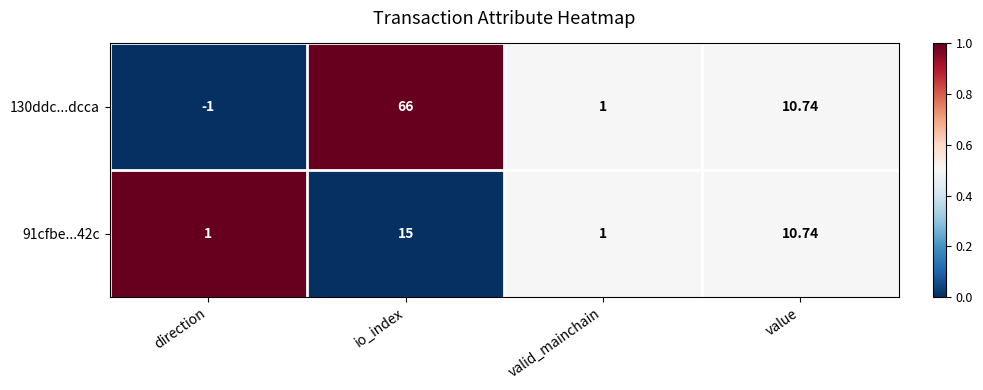

Between direction and io_index, which series saw the biggest shift?

130ddc...dcca